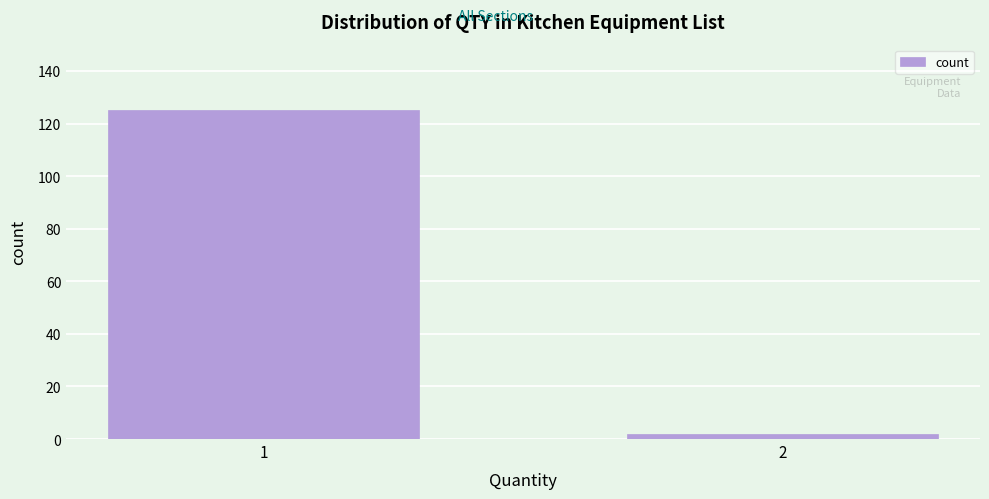

Reading right to left, extract all data points from this chart.

2=2	1=125